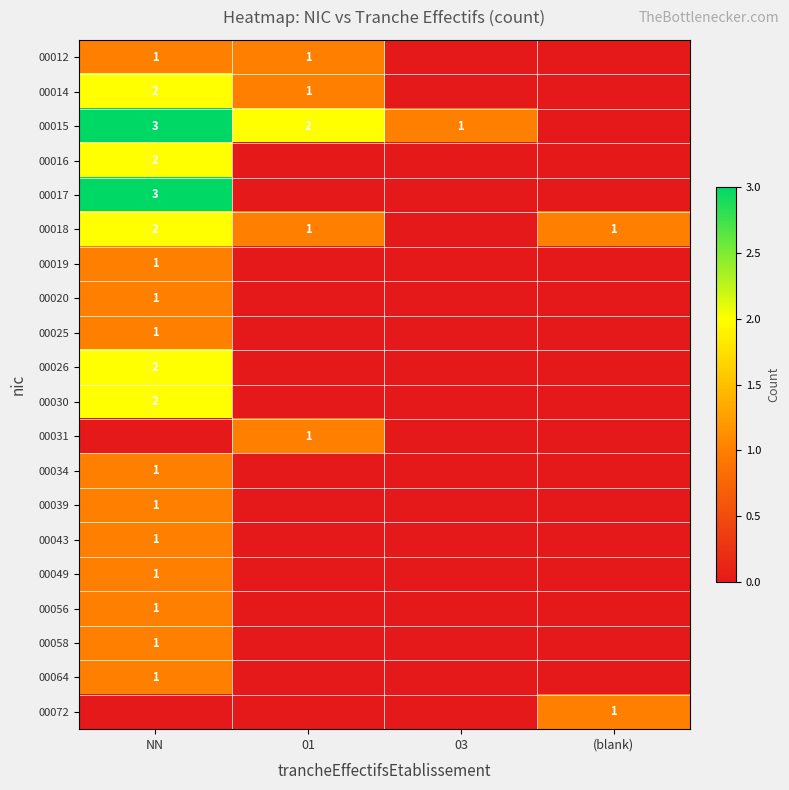

The value of 00030 at NN is 2. True or false?

True